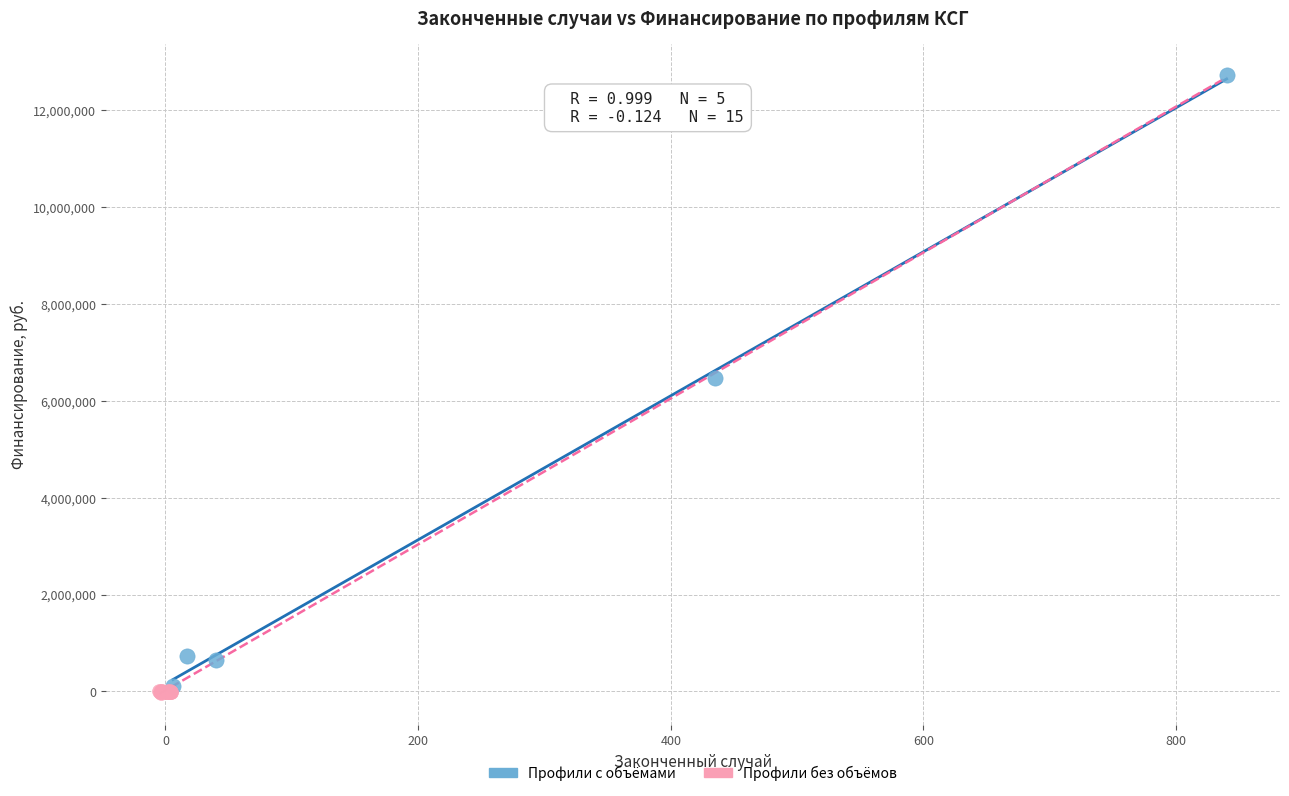

Which series contains the highest Y value?

Профили с объёмами